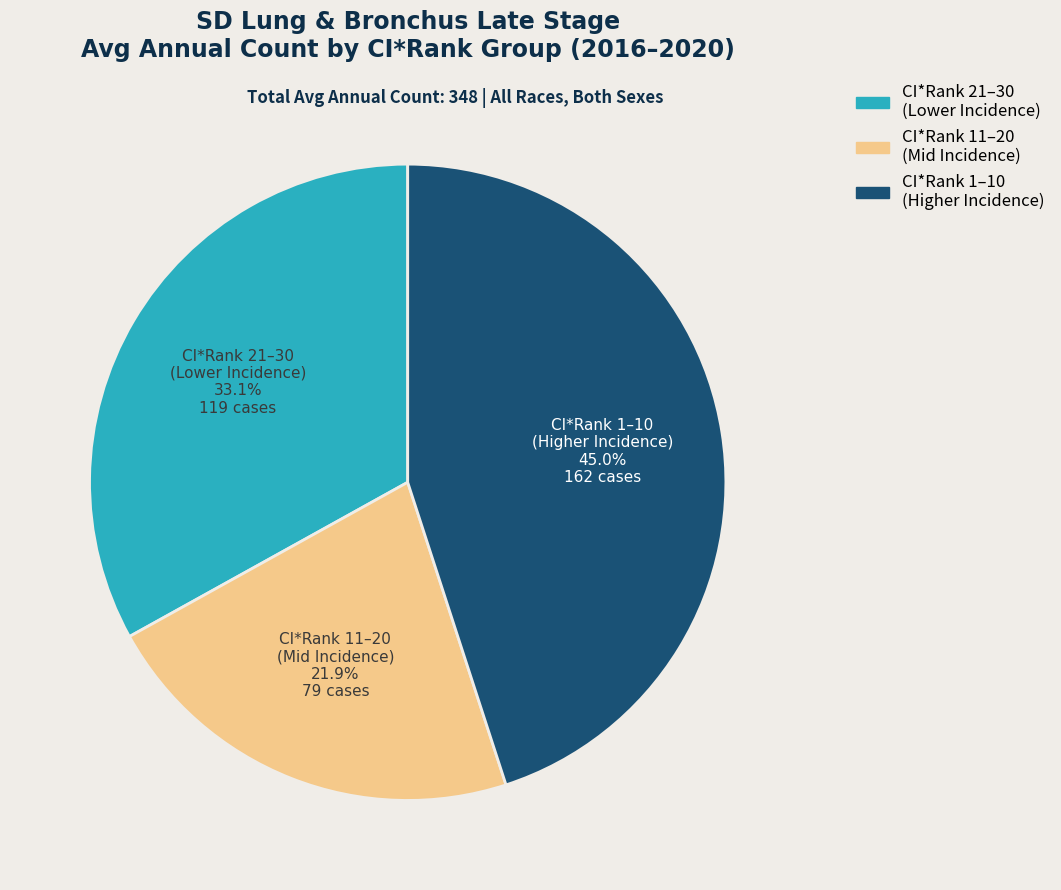

Combined, do CI*Rank 11–20 (Mid Incidence) and CI*Rank 21–30 (Lower Incidence) account for over 50%?

Yes